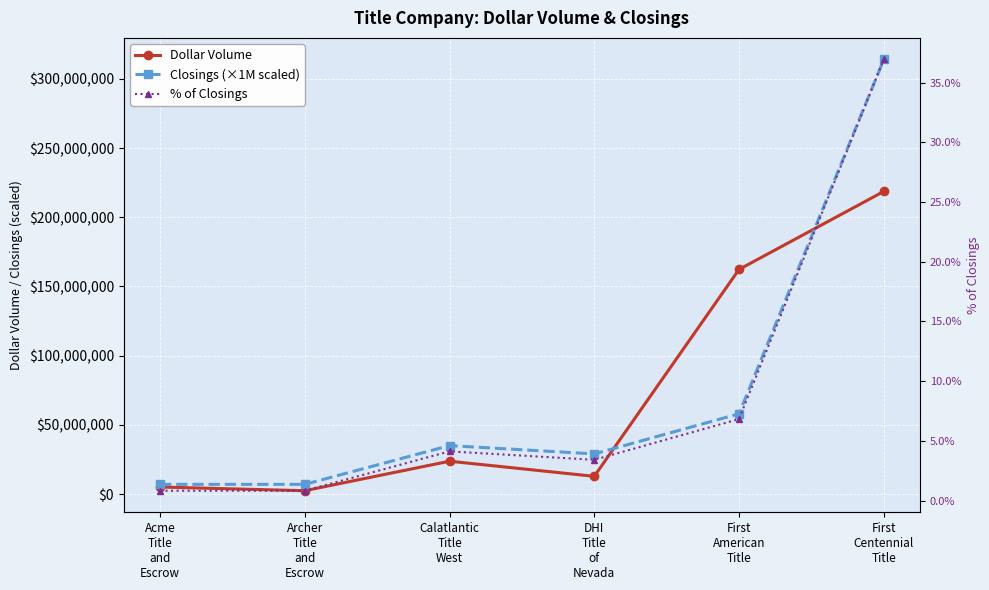

What are all the series names shown in the legend?

Dollar Volume, Closings (×1M scaled), % of Closings